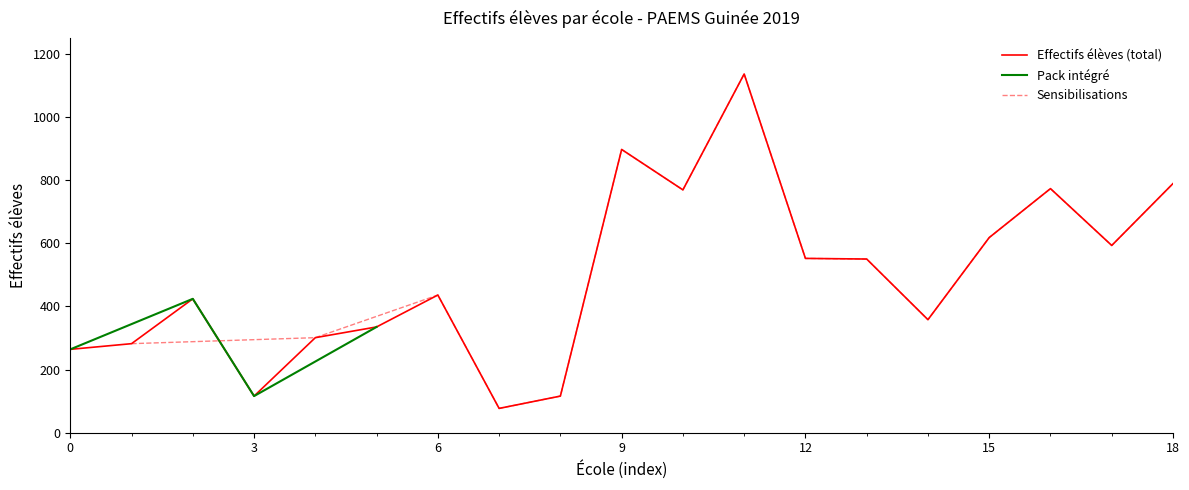

What is the average value?

494